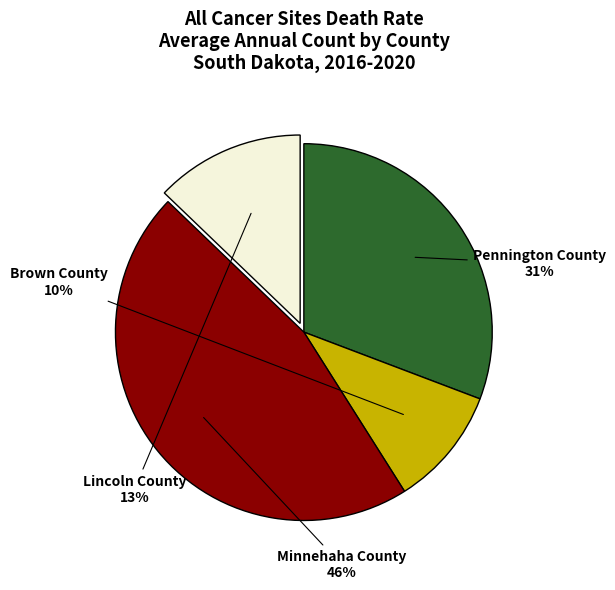

To the nearest percent, what is the difference between the largest and smallest slice percentages?

36%